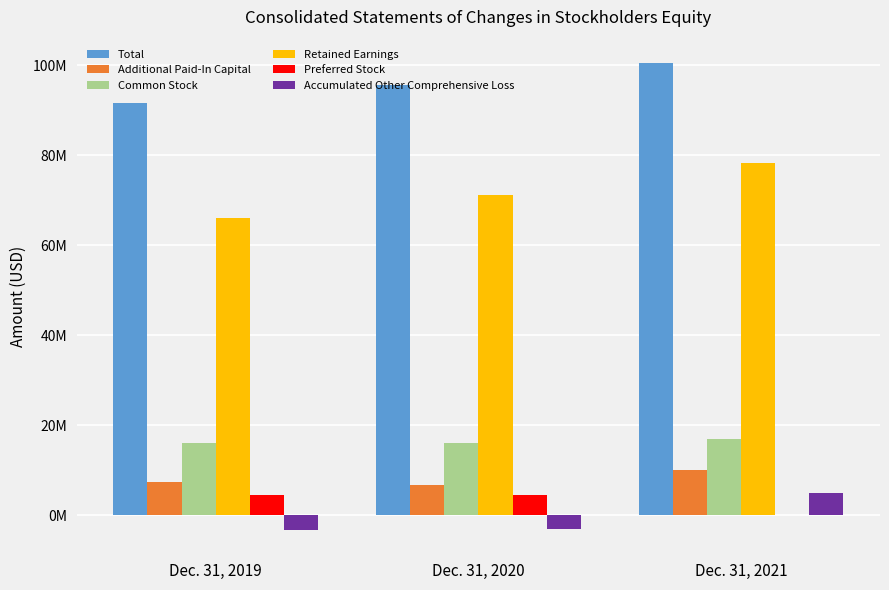

What is the difference between the second highest and minimum values in the Accumulated Other Comprehensive Loss series?

194000